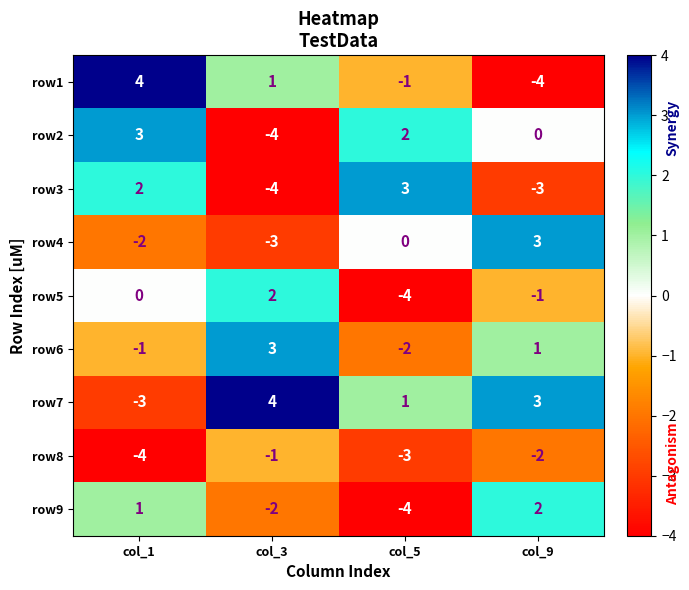

What is the maximum value shown in the chart?

4